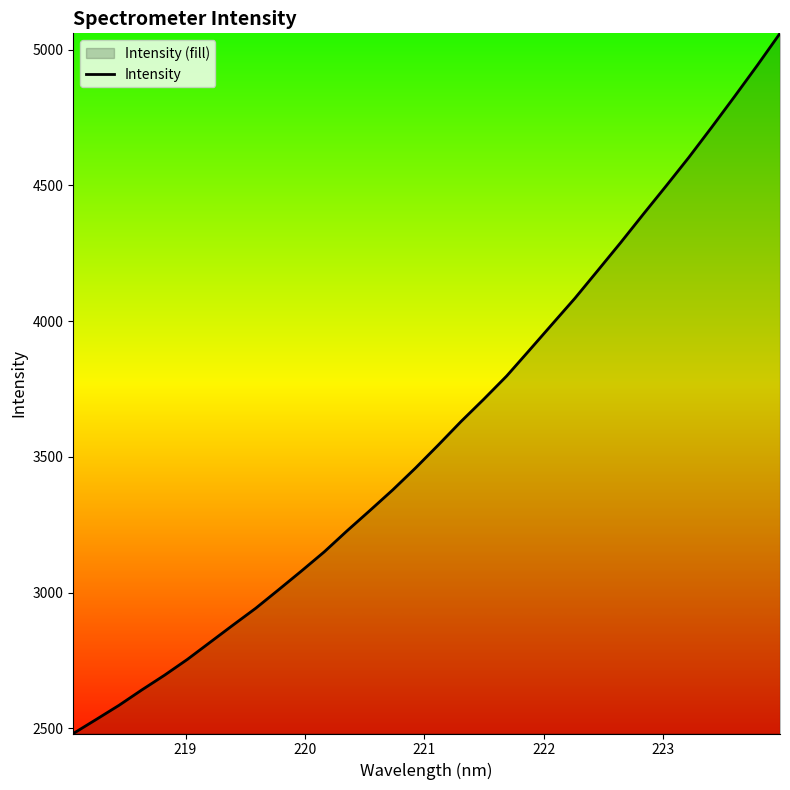

What is the greatest value displayed?

5059.8